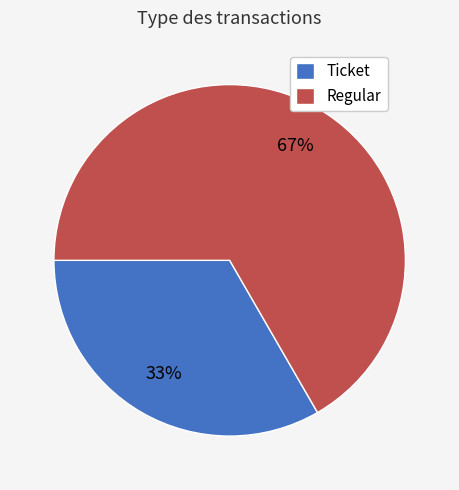

Which slice is the smallest?

Ticket